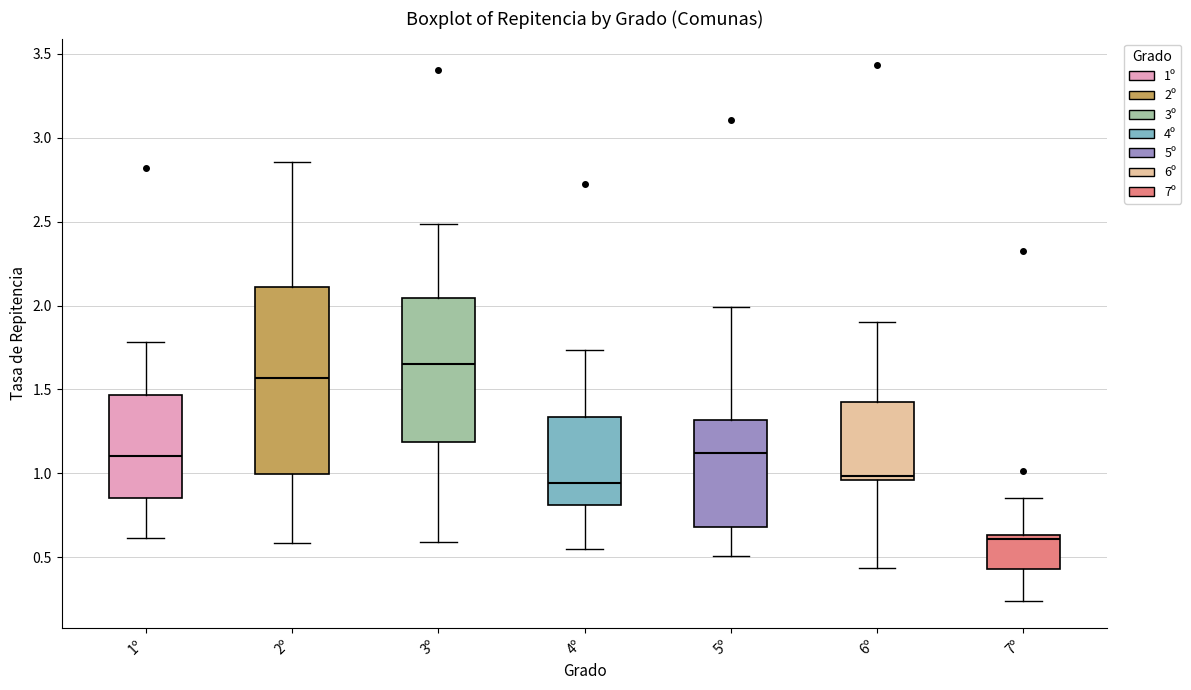

Comparing the boxes themselves (not the whiskers), which one is the tallest?

2º